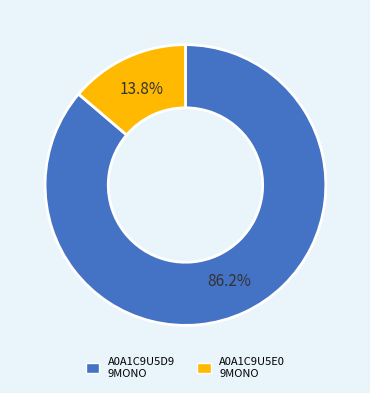

Count the number of slices in the pie.

2